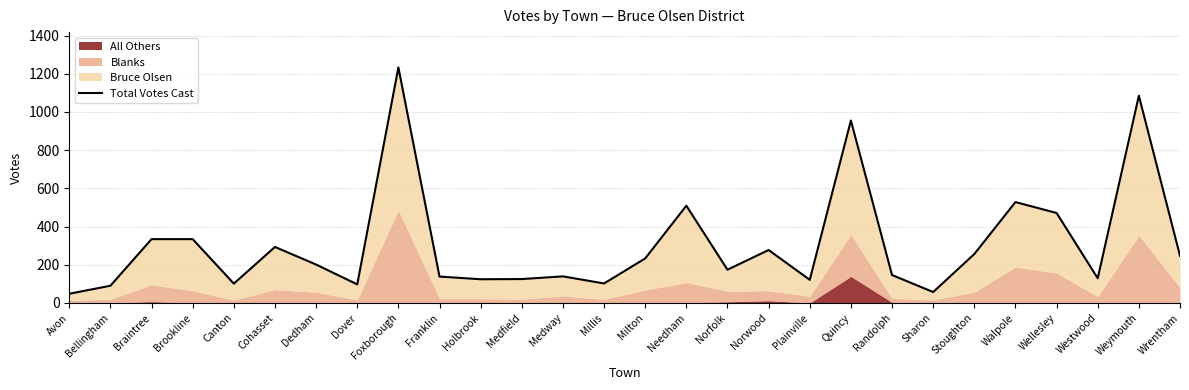

What is the average value?

305